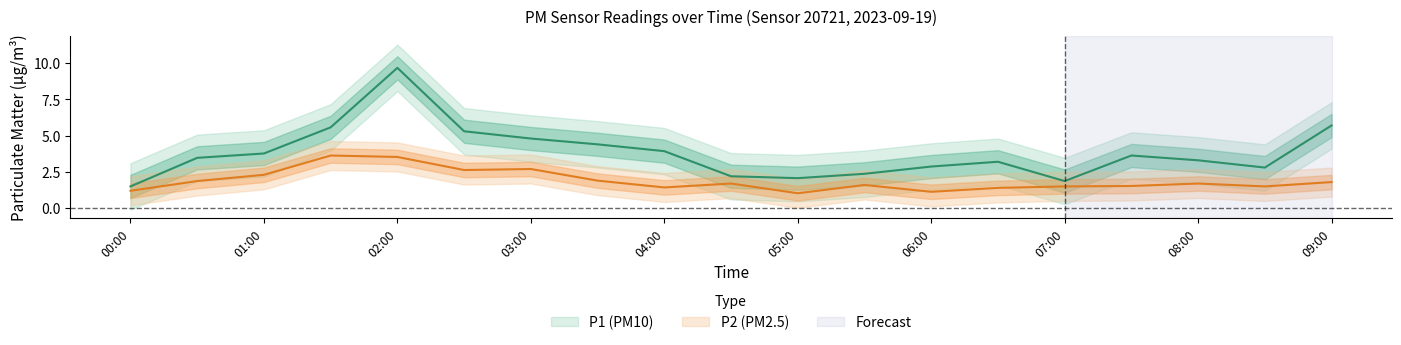

What is the spread (max minus min) of values at 04:30?

0.5